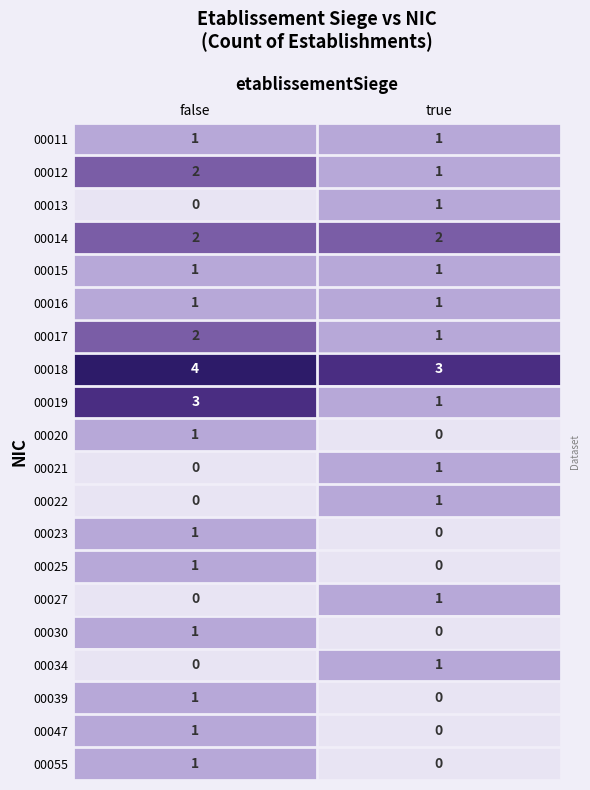

Rank the categories by 00039 value from highest to lowest.

false, true